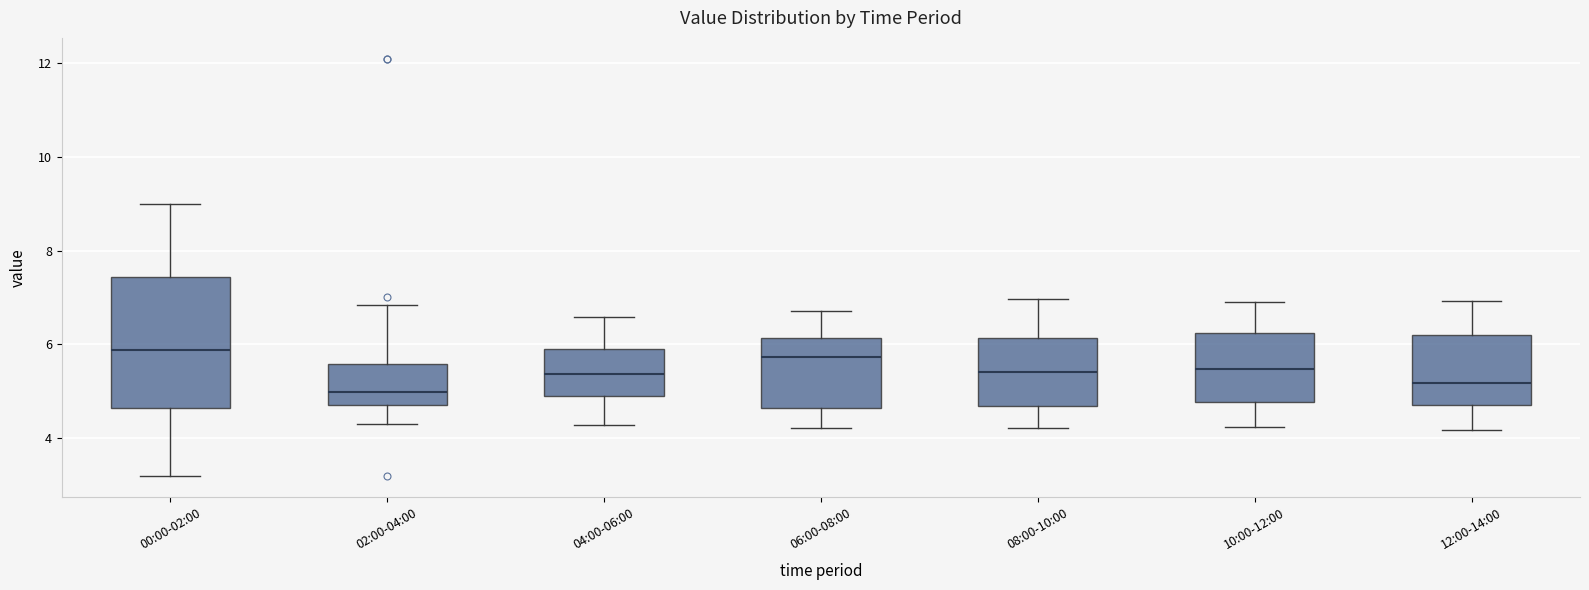

Reading left to right, transcribe this box plot: for each box, give where its median line is, the range the box spans, and where its two whiskers end, as read against the y-axis. The values are not printed on the chart, so give them approximately, as read against the axis.

00:00-02:00: median 5.8, box 4.6 to 7.4, whiskers 3.2 to 9.0
02:00-04:00: median 5.0, box 4.8 to 5.6, whiskers 4.4 to 6.8
04:00-06:00: median 5.4, box 5.0 to 6.0, whiskers 4.2 to 6.6
06:00-08:00: median 5.8, box 4.6 to 6.2, whiskers 4.2 to 6.8
08:00-10:00: median 5.4, box 4.6 to 6.2, whiskers 4.2 to 7.0
10:00-12:00: median 5.4, box 4.8 to 6.2, whiskers 4.2 to 7.0
12:00-14:00: median 5.2, box 4.8 to 6.2, whiskers 4.2 to 7.0